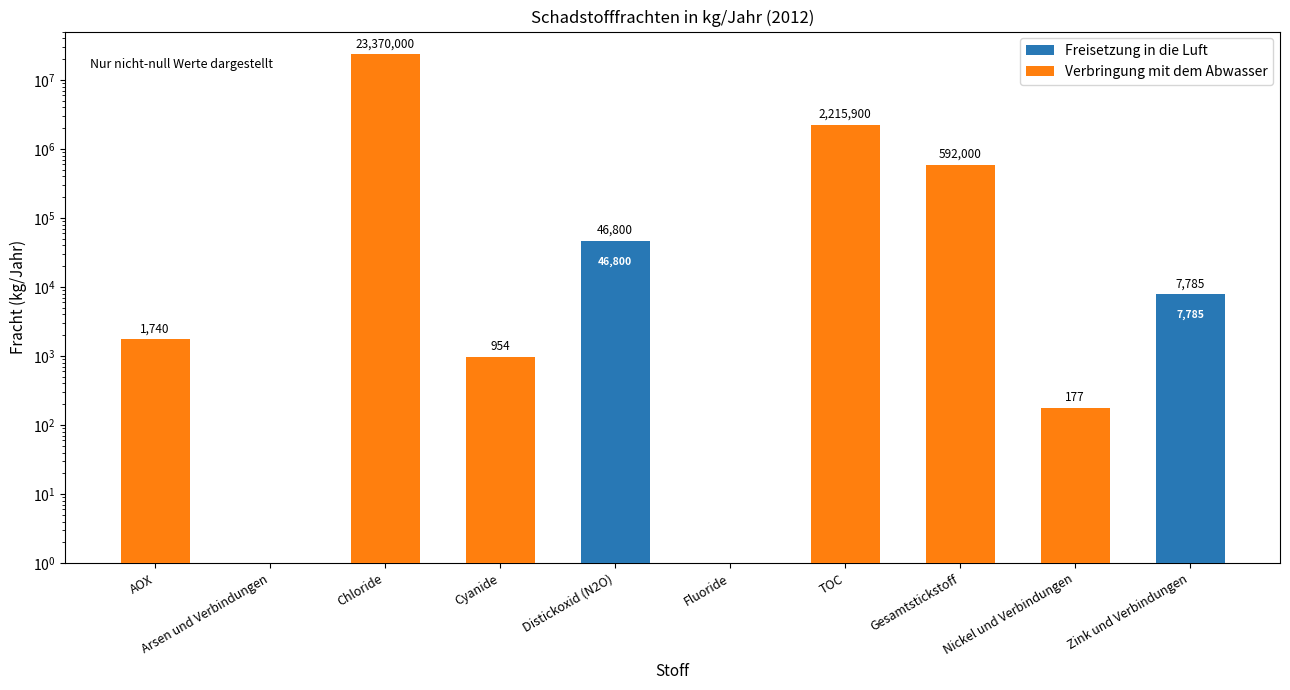

How many series are shown in this chart?

2